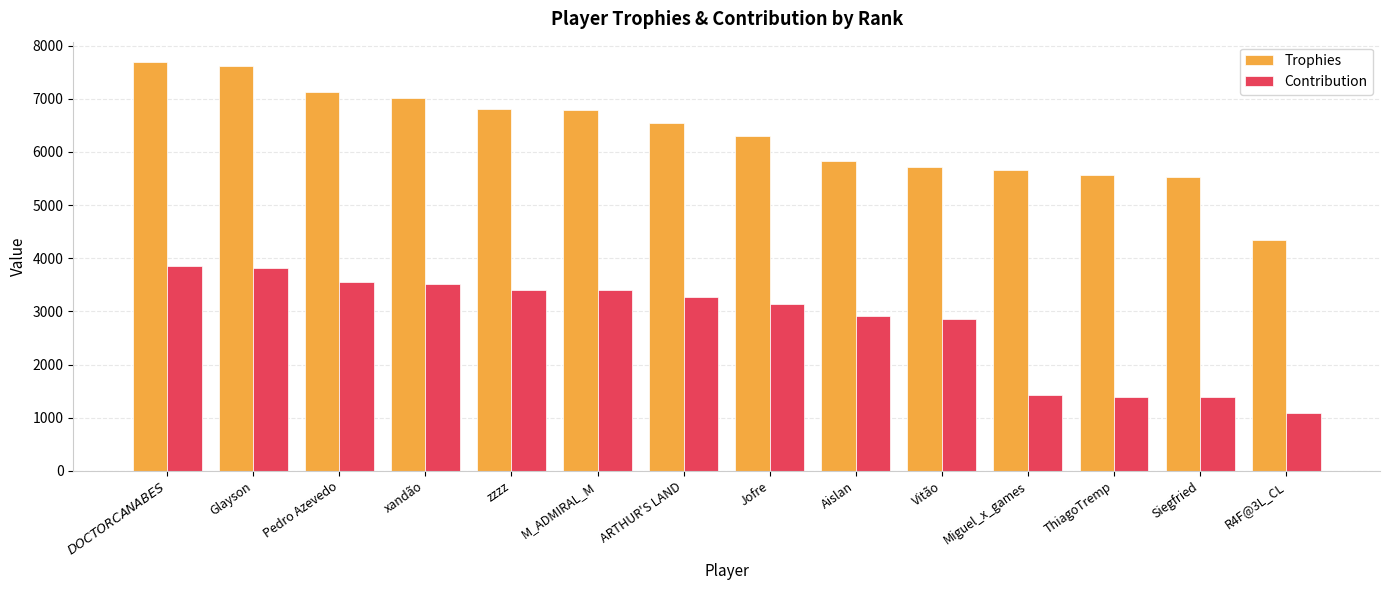

Are the bars horizontal?

No